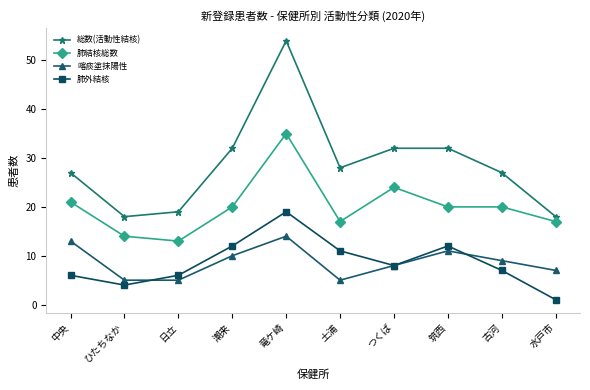

Reading left to right, what are all the values shown in this chart?

総数(活動性結核): 中央=27	ひたちなか=18	日立=19	潮来=32	竜ケ崎=54	土浦=28	つくば=32	筑西=32	古河=27	水戸市=18
肺結核総数: 中央=21	ひたちなか=14	日立=13	潮来=20	竜ケ崎=35	土浦=17	つくば=24	筑西=20	古河=20	水戸市=17
喀痰塗抹陽性: 中央=13	ひたちなか=5	日立=5	潮来=10	竜ケ崎=14	土浦=5	つくば=8	筑西=11	古河=9	水戸市=7
肺外結核: 中央=6	ひたちなか=4	日立=6	潮来=12	竜ケ崎=19	土浦=11	つくば=8	筑西=12	古河=7	水戸市=1